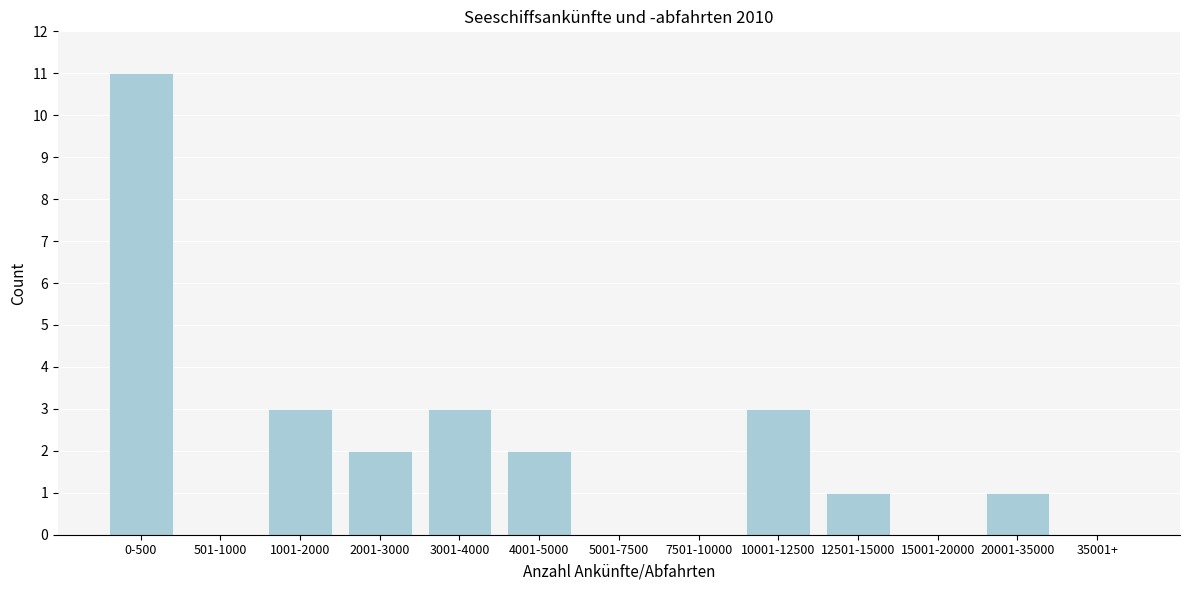

Reading left to right, list all the values displayed in this chart.

0-500=11	501-1000=0	1001-2000=3	2001-3000=2	3001-4000=3	4001-5000=2	5001-7500=0	7501-10000=0	10001-12500=3	12501-15000=1	15001-20000=0	20001-35000=1	35001+=0